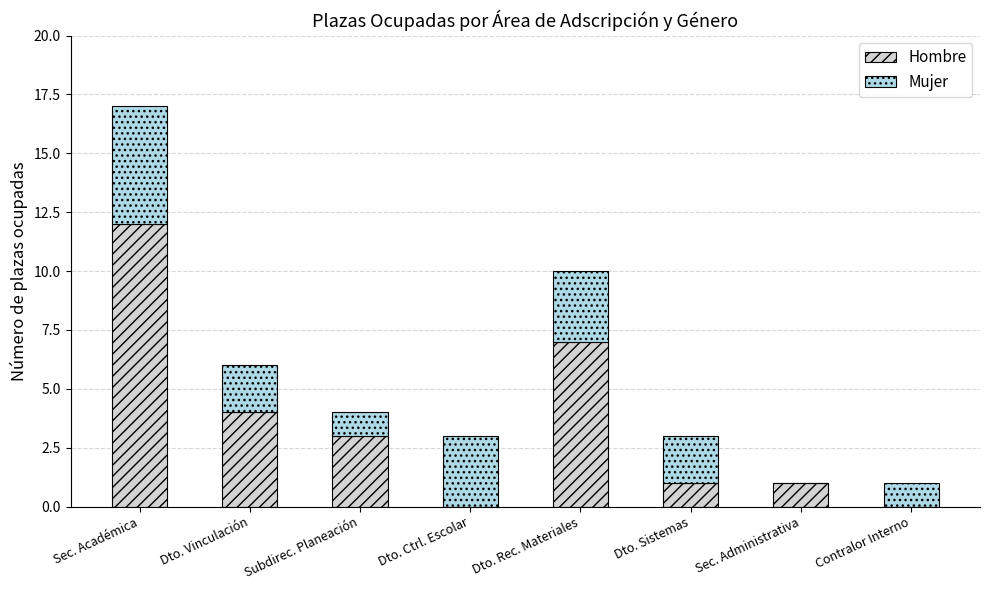

What are all the series names shown in the legend?

Hombre, Mujer